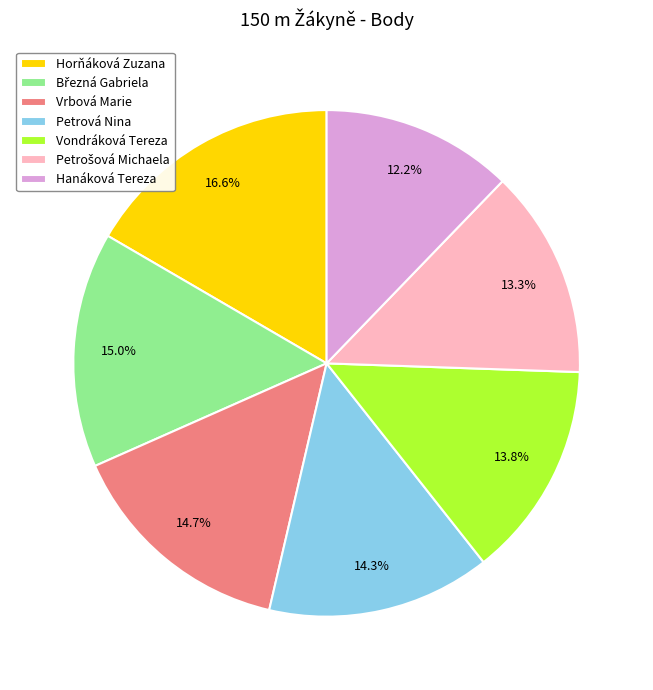

Which category has the smallest portion of the pie?

Hanáková Tereza